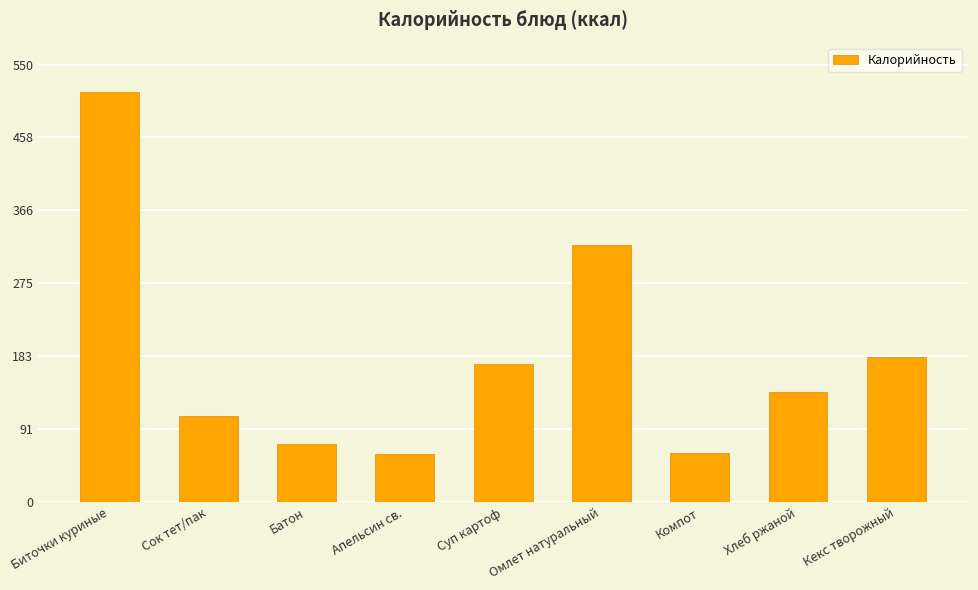

What is the difference between the values at Сок тет/пак and Кекс творожный?

74.2